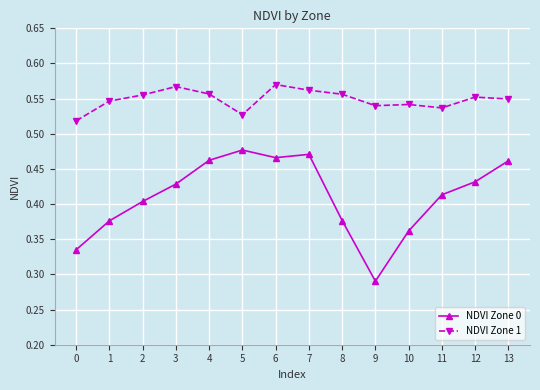

Count the NDVI Zone 1 values in the range 0 to 1.

14